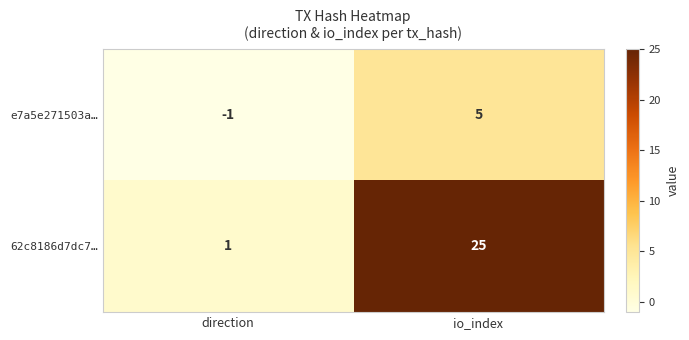

What is the greatest value displayed?

25